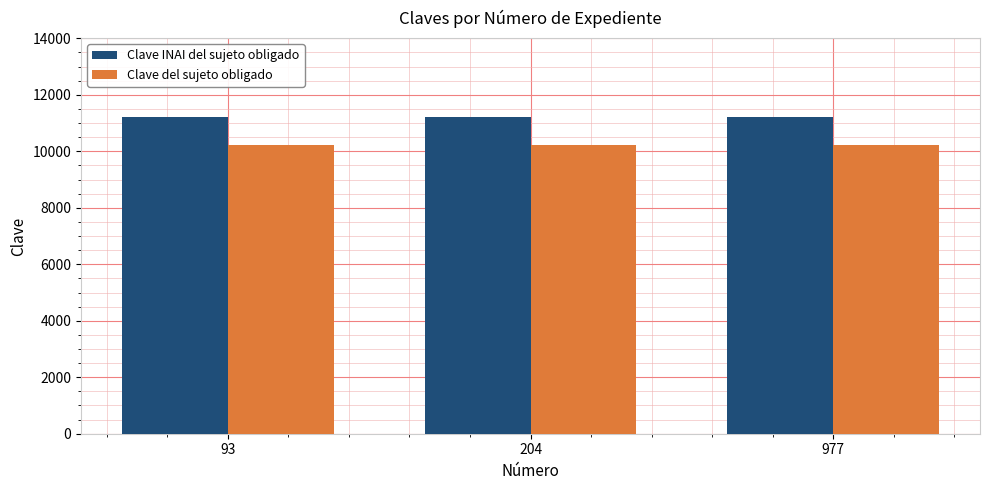

What is the sum of the Clave del sujeto obligado values at 977 and 204?

20426